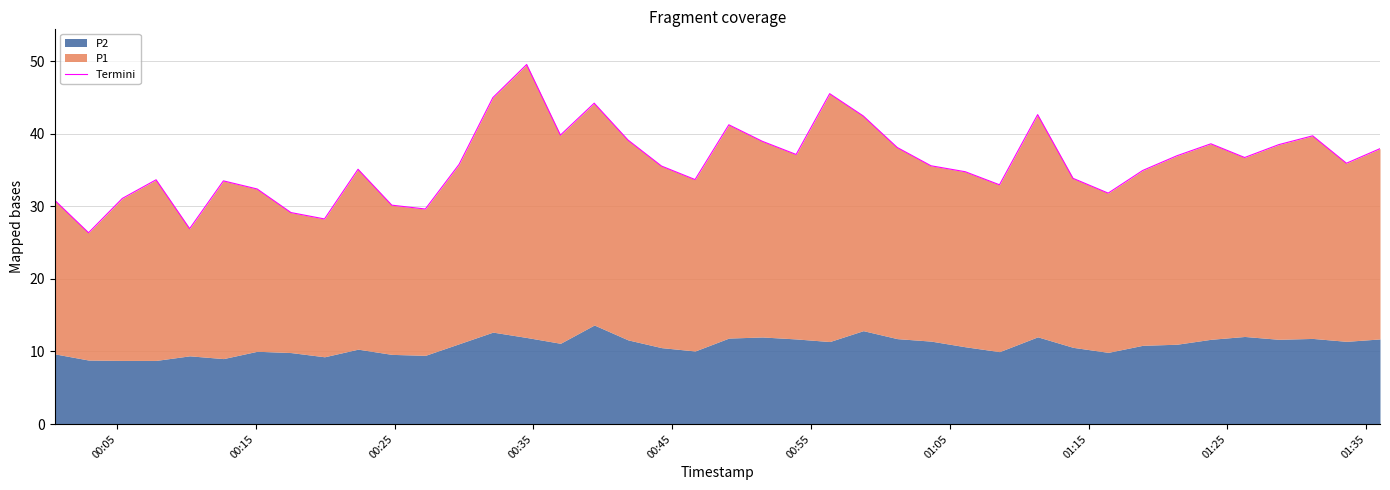

True or false: the data has more than 0 interior local peaks.

True